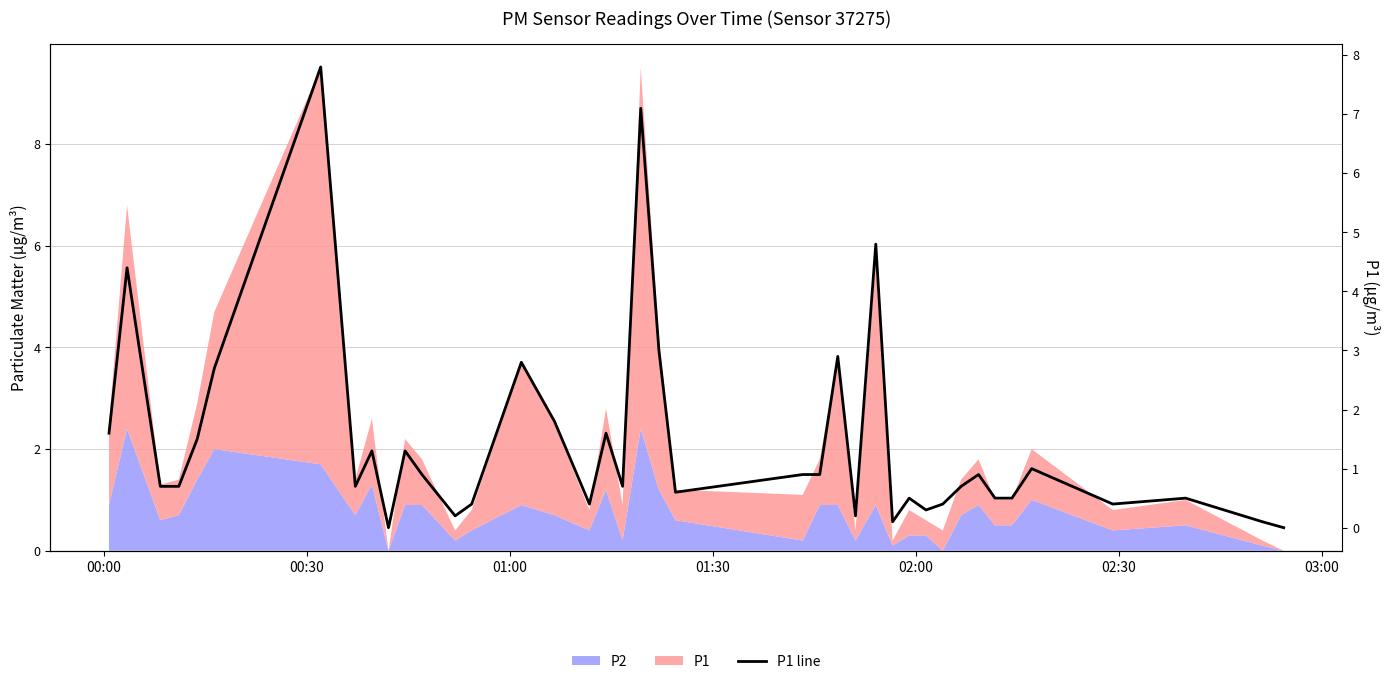

Count the number of categories in the chart.

40